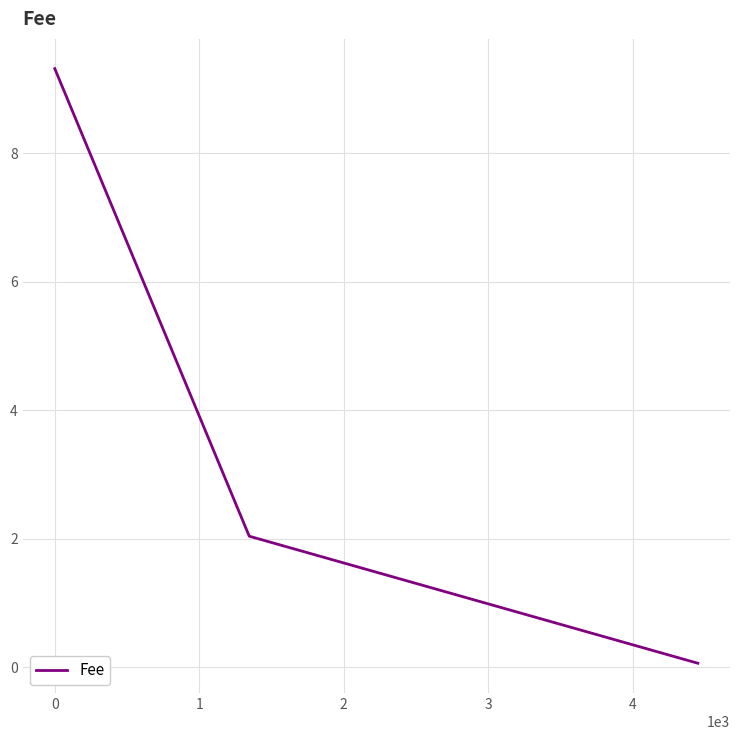

What is the maximum value shown in the chart?

9.3